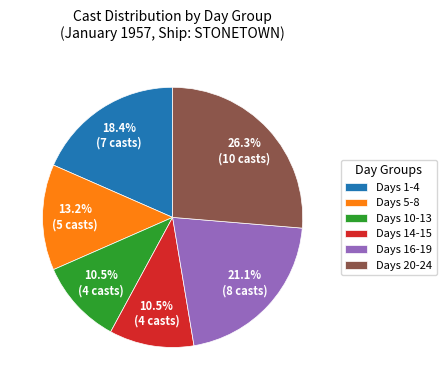

Is there a majority slice in this chart?

No